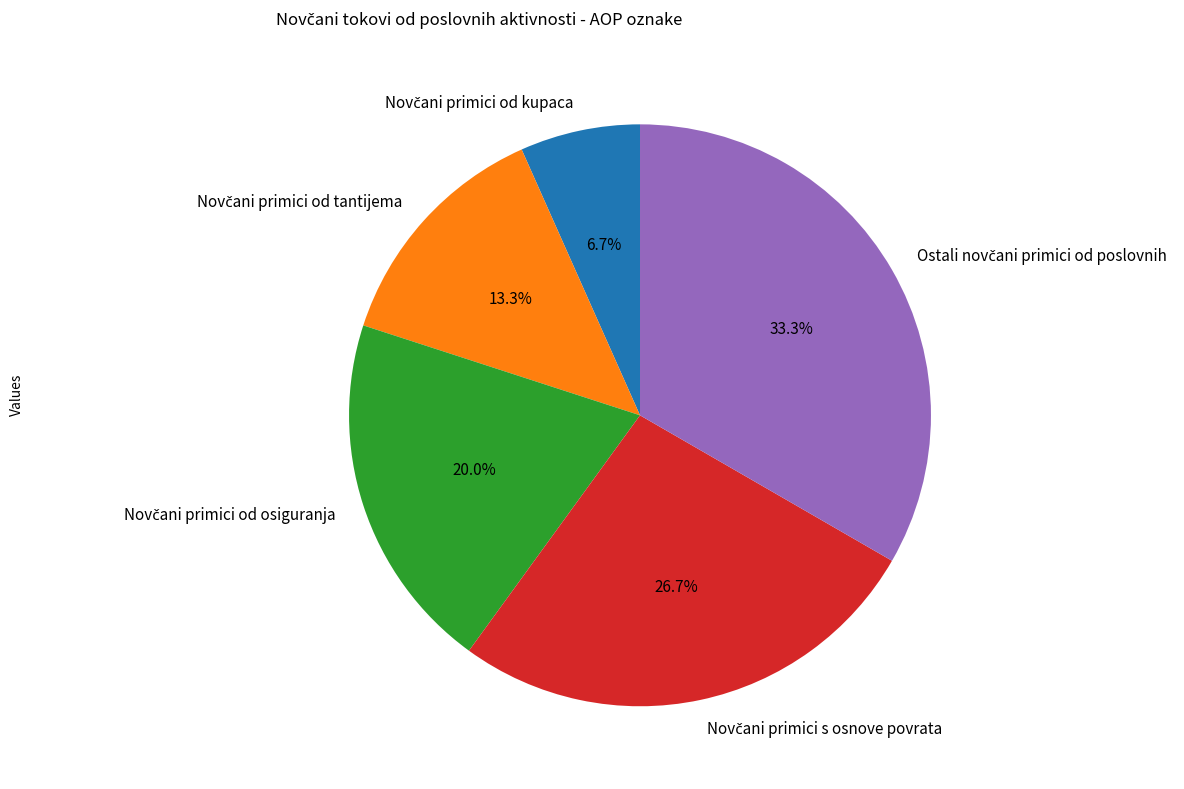

How many slices are in this pie chart?

5